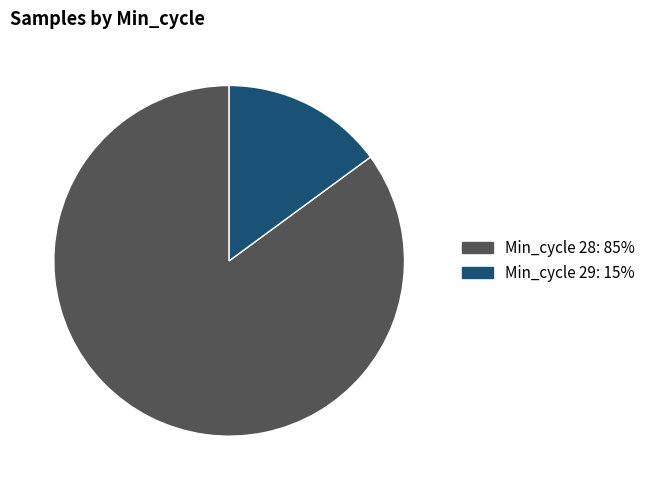

How many slices are in this pie chart?

2